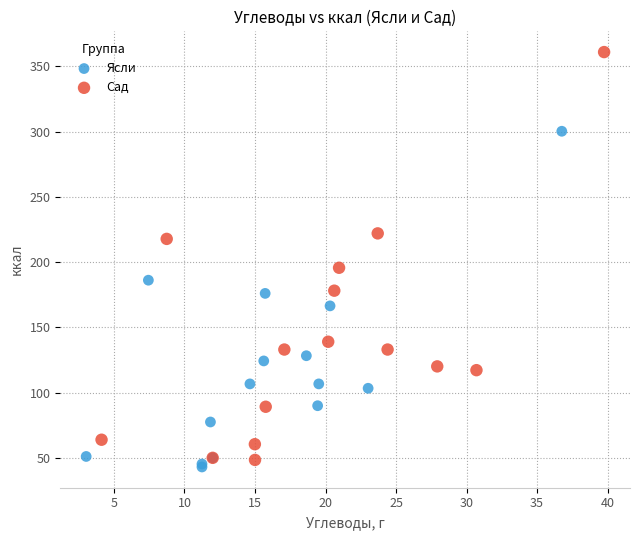

Which series contains the highest Y value?

Сад